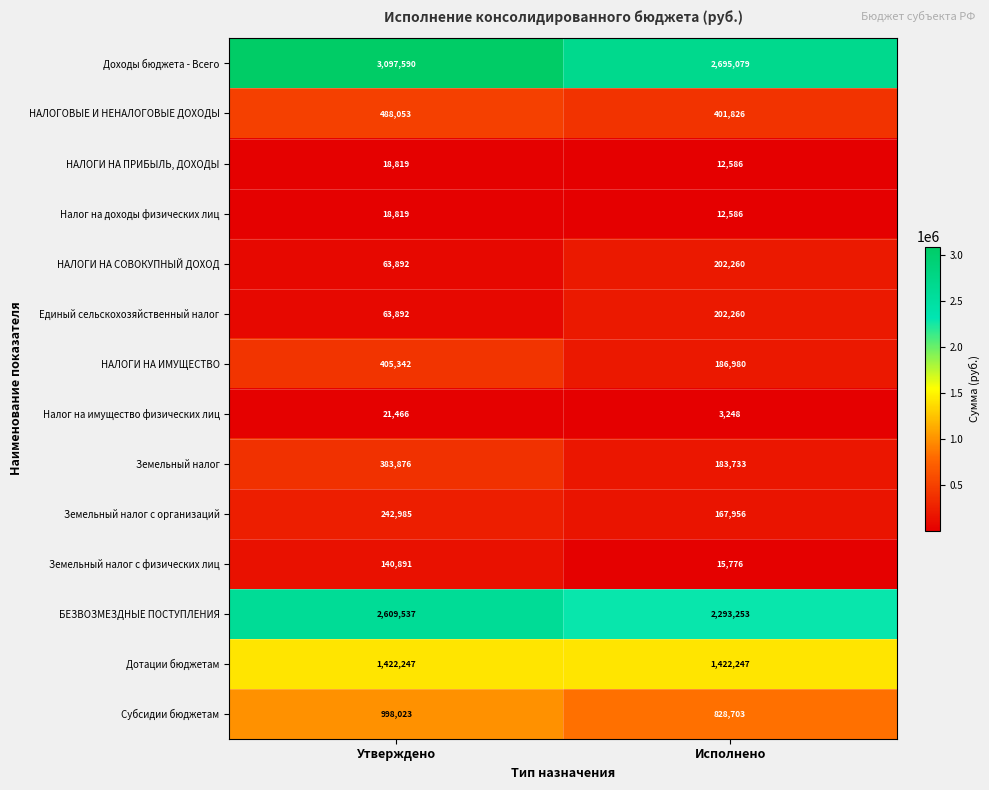

Reading right to left, what are all the values shown in this chart?

Доходы бюджета - Всего: 2695079	3097590
НАЛОГОВЫЕ И НЕНАЛОГОВЫЕ ДОХОДЫ: 401826	488053
НАЛОГИ НА ПРИБЫЛЬ, ДОХОДЫ: 12586	18819
Налог на доходы физических лиц: 12586	18819
НАЛОГИ НА СОВОКУПНЫЙ ДОХОД: 202260	63892
Единый сельскохозяйственный налог: 202260	63892
НАЛОГИ НА ИМУЩЕСТВО: 186980	405342
Налог на имущество физических лиц: 3248	21466
Земельный налог: 183733	383876
Земельный налог с организаций: 167956	242985
Земельный налог с физических лиц: 15776	140891
БЕЗВОЗМЕЗДНЫЕ ПОСТУПЛЕНИЯ: 2293253	2609537
Дотации бюджетам: 1422247	1422247
Субсидии бюджетам: 828703	998023